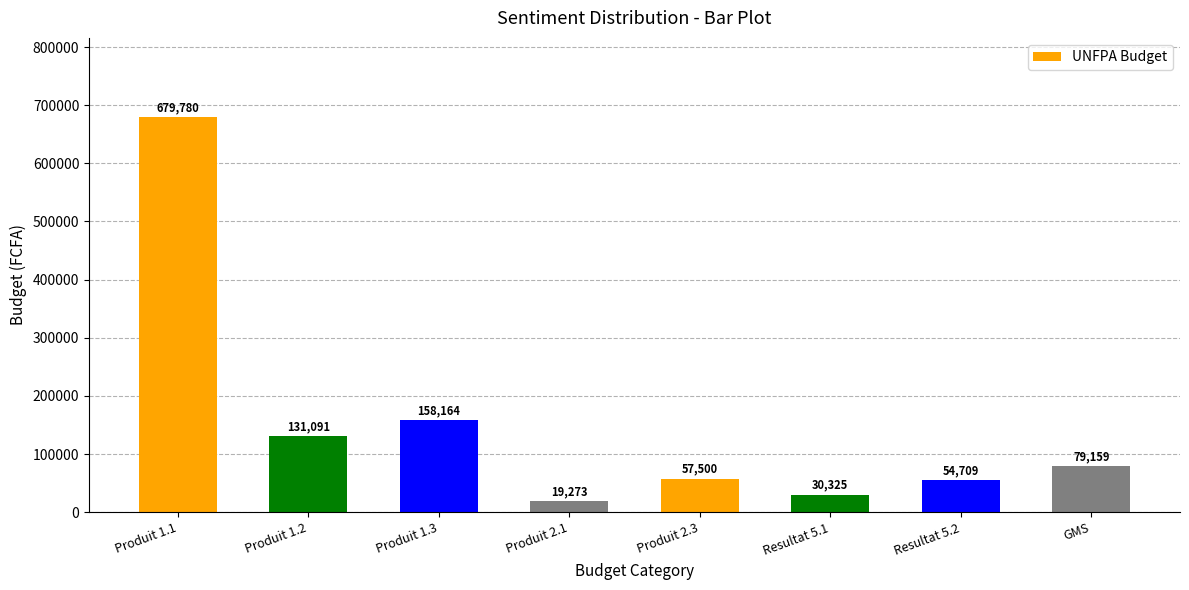

Which has a higher value, Produit 1.2 or Resultat 5.2?

Produit 1.2